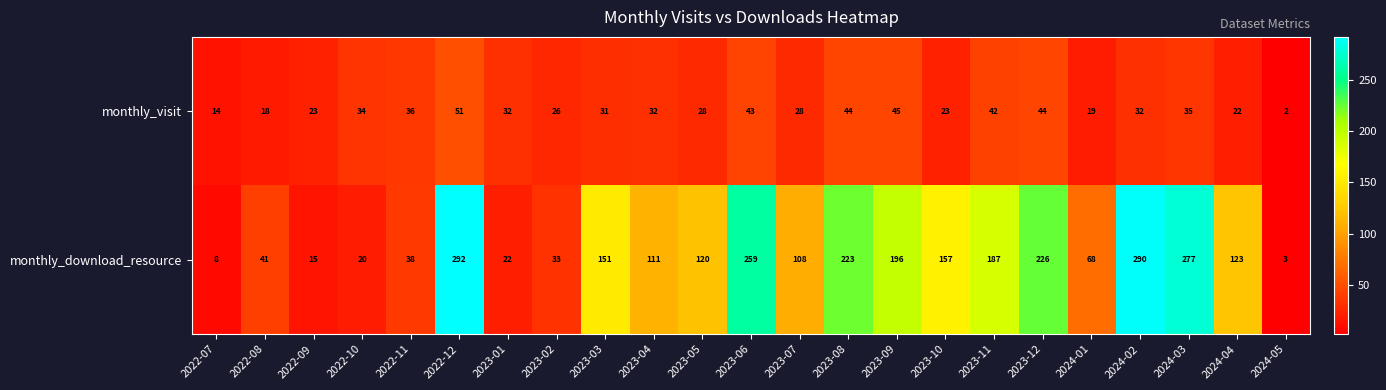

Where is monthly_visit nearest to the value 26?

2023-02